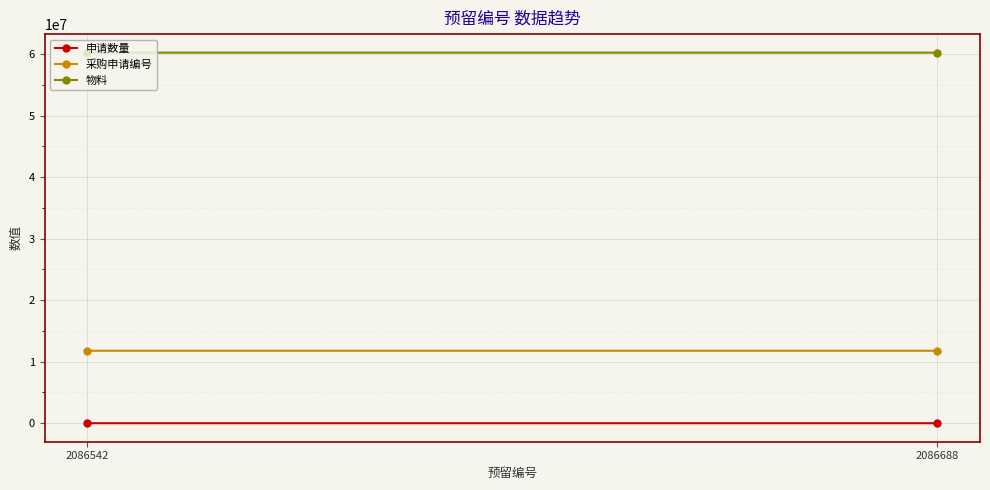

Which category has the highest value across all series?

2086688